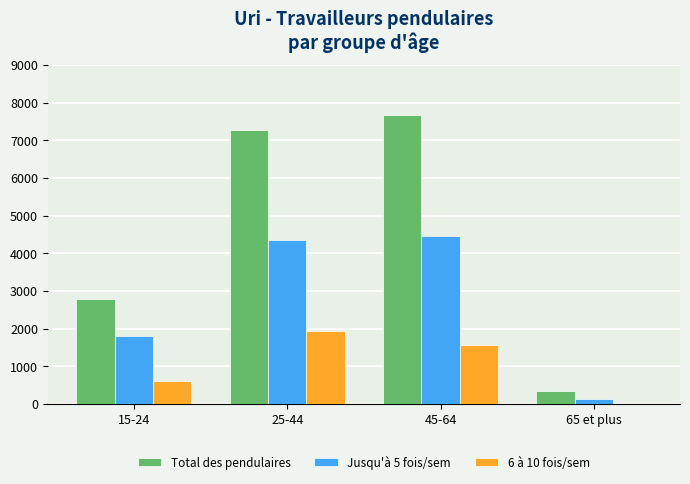

Is the value of Total des pendulaires at 15-24 greater than the value of 6 à 10 fois/sem at 45-64?

Yes